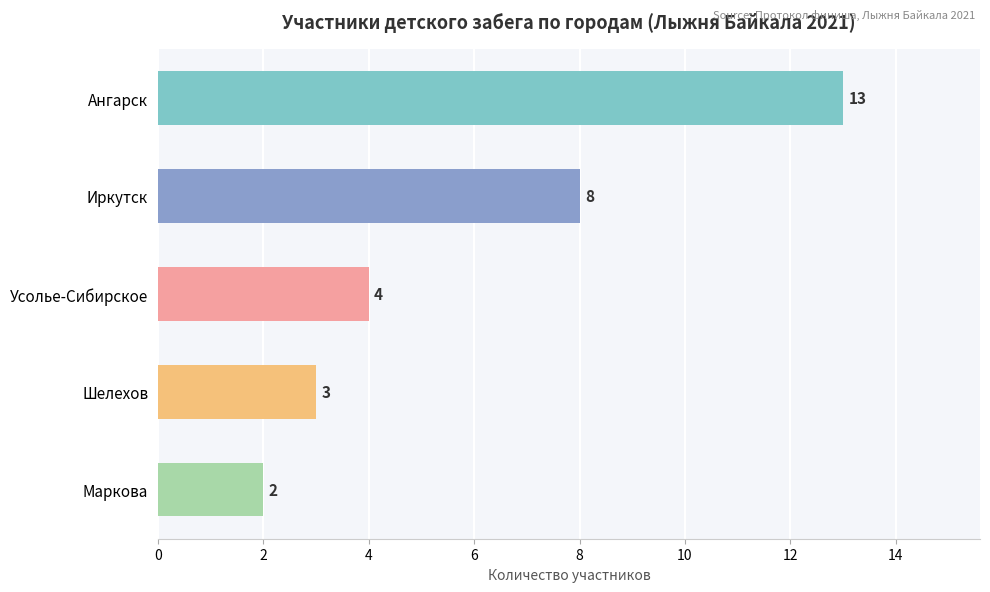

Reading top to bottom, list all the values displayed in this chart.

Ангарск=13	Иркутск=8	Усолье-Сибирское=4	Шелехов=3	Маркова=2